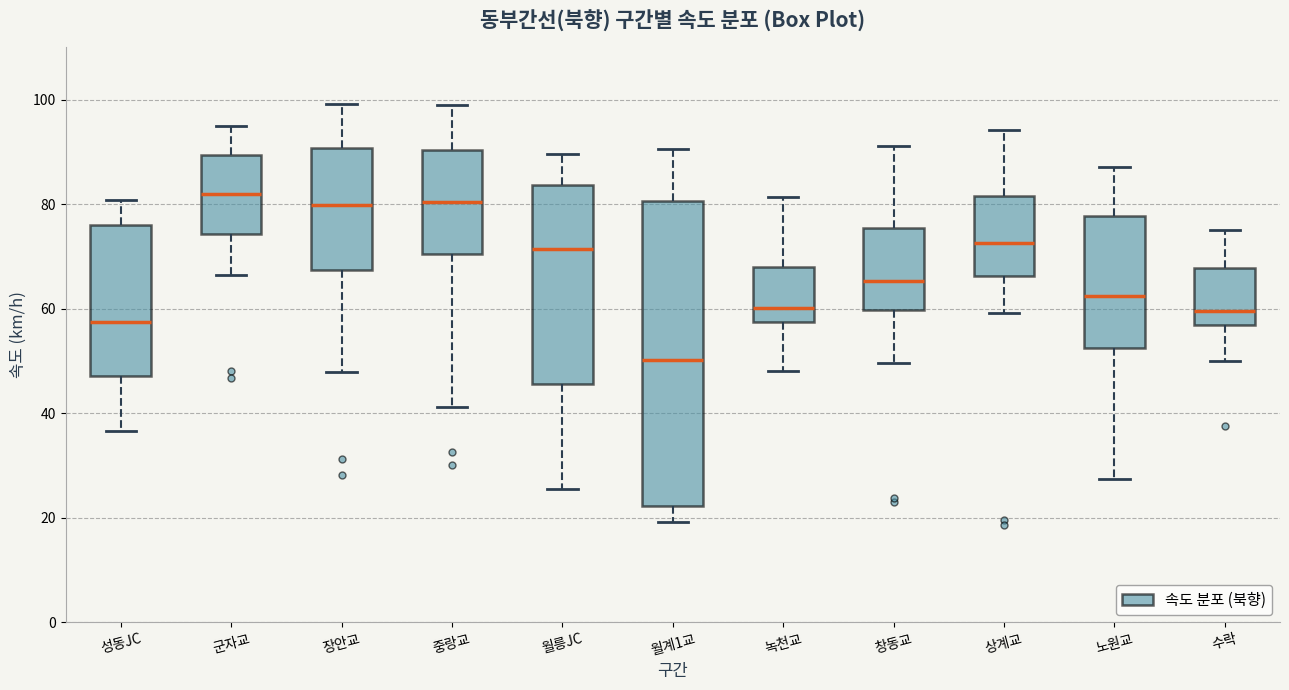

Reading left to right, transcribe this box plot: for each box, give where its median line is, the range the box spans, and where its two whiskers end, as read against the y-axis. The values are not printed on the chart, so give them approximately, as read against the axis.

성동JC: median 58, box 48 to 76, whiskers 36 to 80
군자교: median 82, box 74 to 90, whiskers 66 to 94
장안교: median 80, box 68 to 90, whiskers 48 to 100
중랑교: median 80, box 70 to 90, whiskers 42 to 100
월릉JC: median 72, box 46 to 84, whiskers 26 to 90
월계1교: median 50, box 22 to 80, whiskers 20 to 90
녹천교: median 60, box 58 to 68, whiskers 48 to 82
창동교: median 66, box 60 to 76, whiskers 50 to 92
상계교: median 72, box 66 to 82, whiskers 60 to 94
노원교: median 62, box 52 to 78, whiskers 28 to 88
수락: median 60, box 56 to 68, whiskers 50 to 74